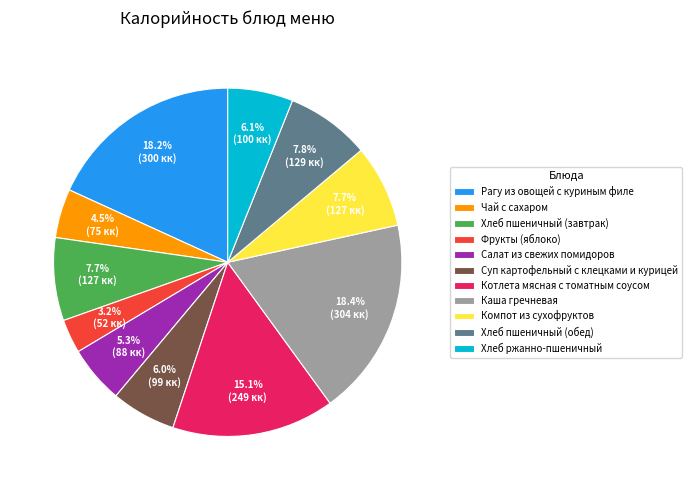

What percentage is the Каша гречневая slice, to the nearest percent?

18%